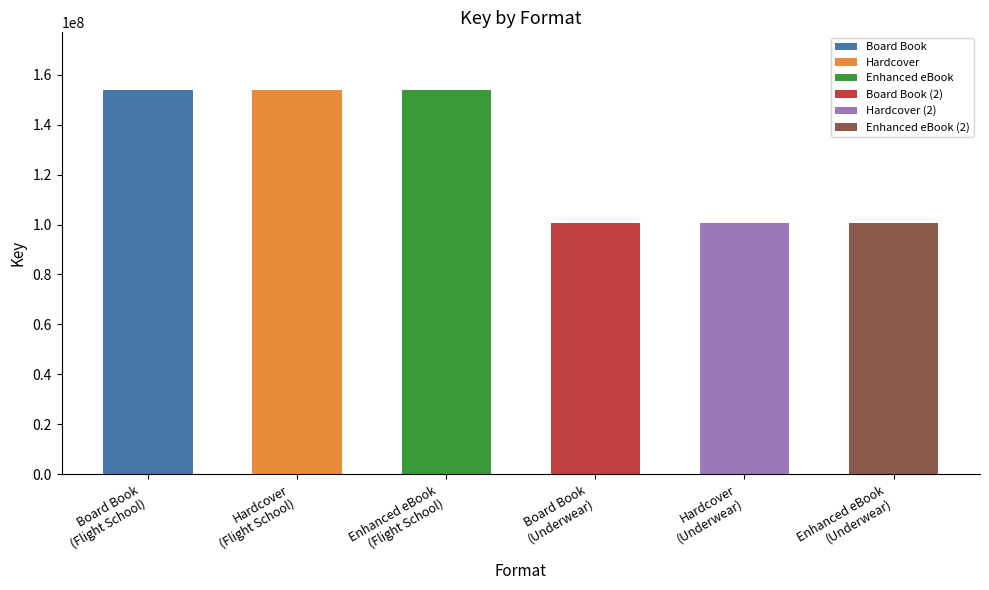

Reading left to right, what are all the values shown in this chart?

153896366	153896366	153896366	100641598	100641598	100641598